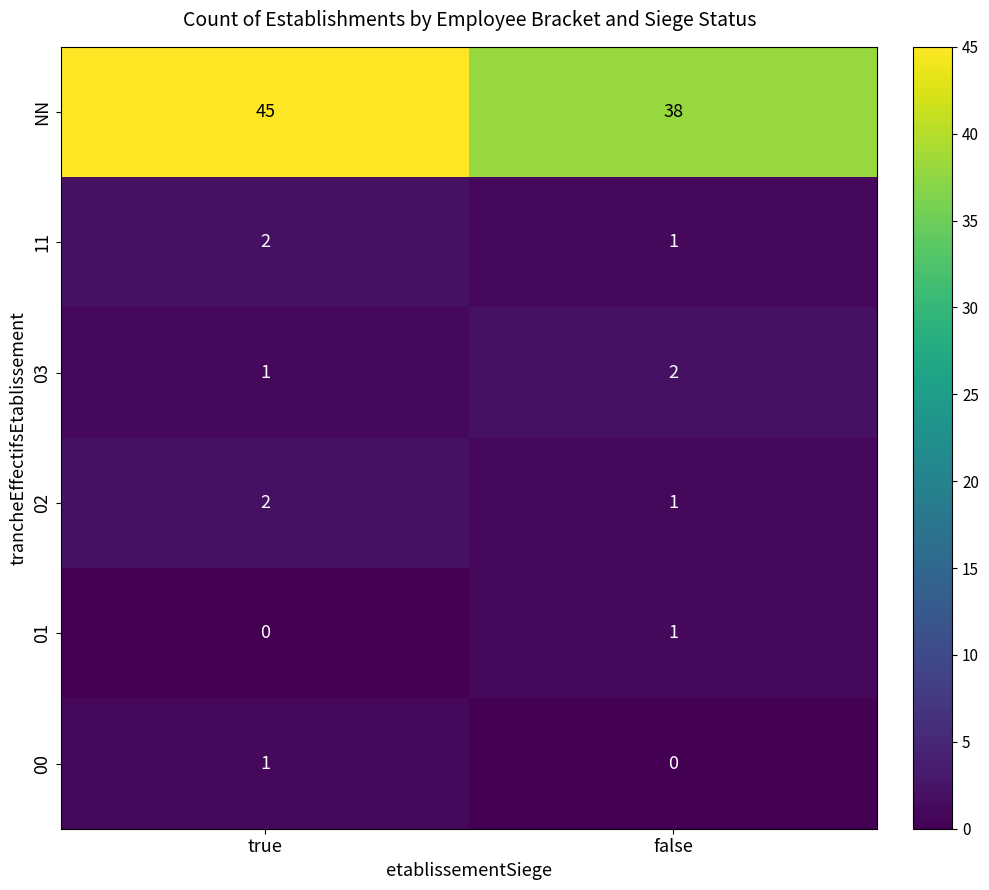

Which series has the largest total across all categories?

NN